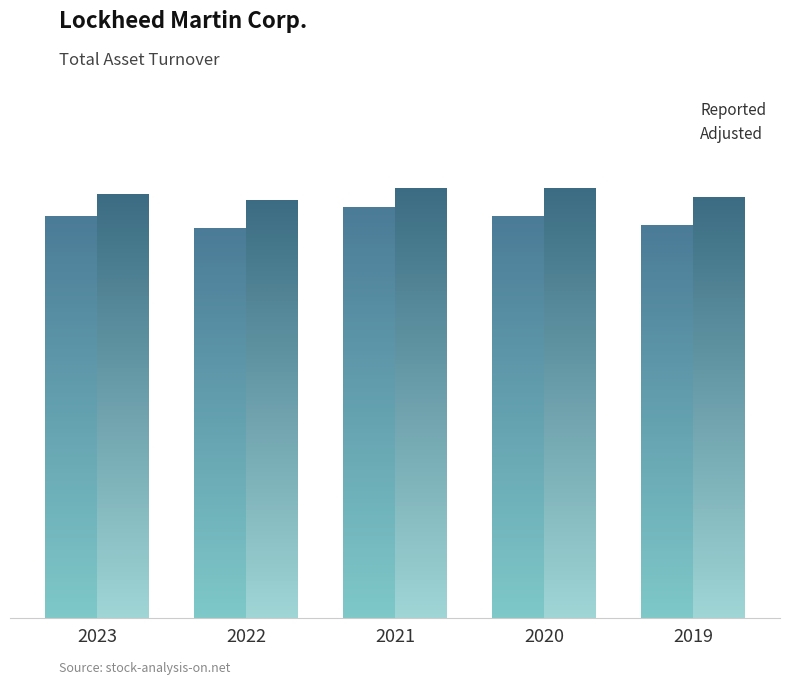

At 2020, list the series in order from smallest to largest.

Reported, Adjusted